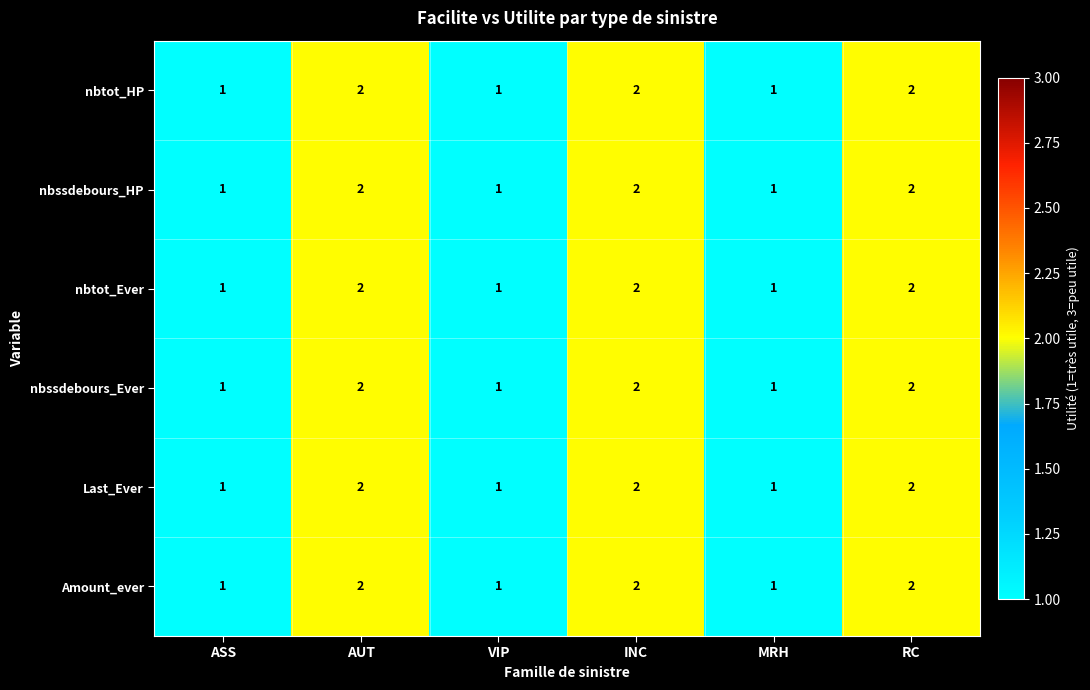

What is the sum of the nbssdebours_HP values at RC and MRH?

3